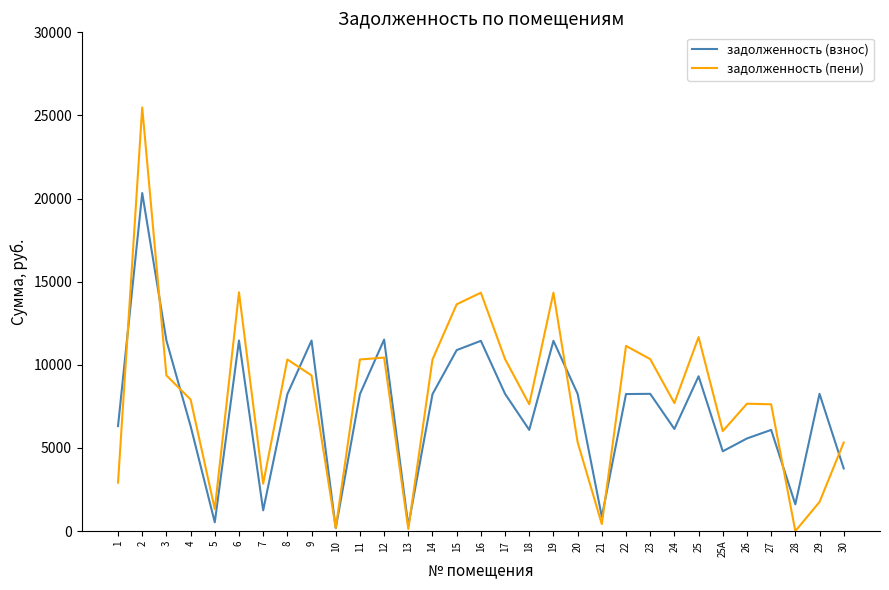

Where do задолженность (пени) and задолженность (взнос) first cross each other?

1 and 2